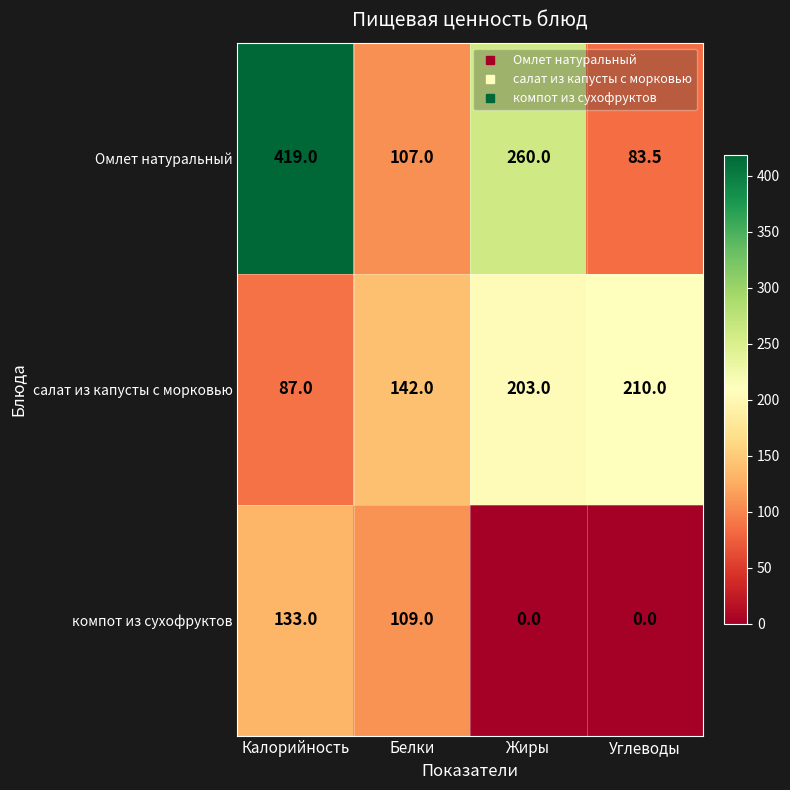

Count the number of categories in the chart.

4